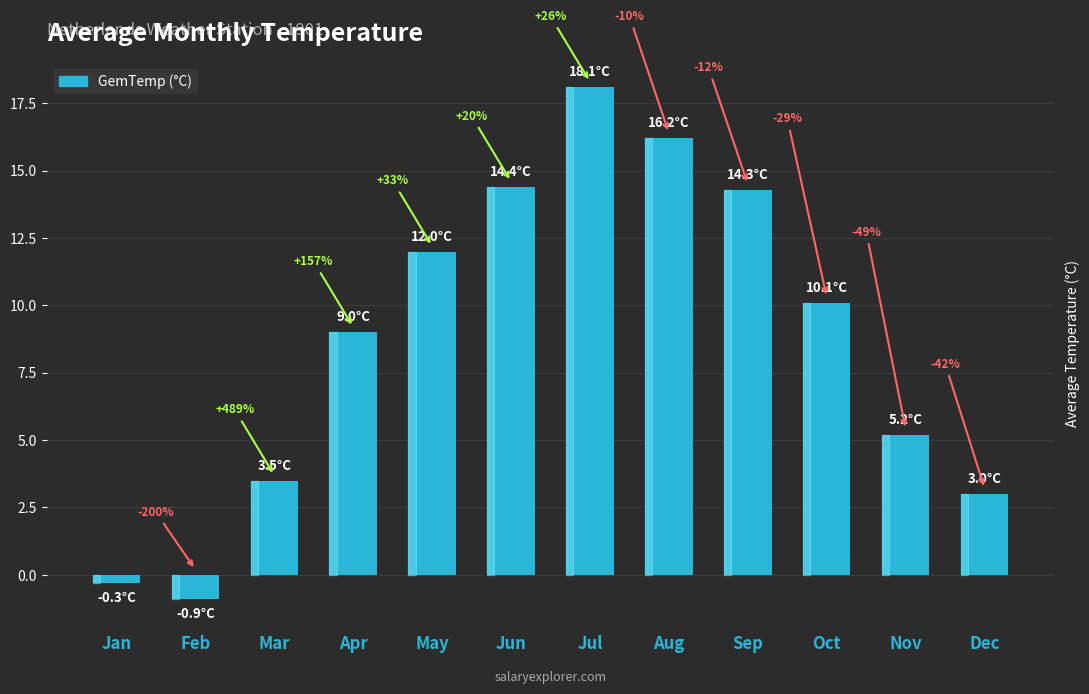

Are the bars horizontal?

No